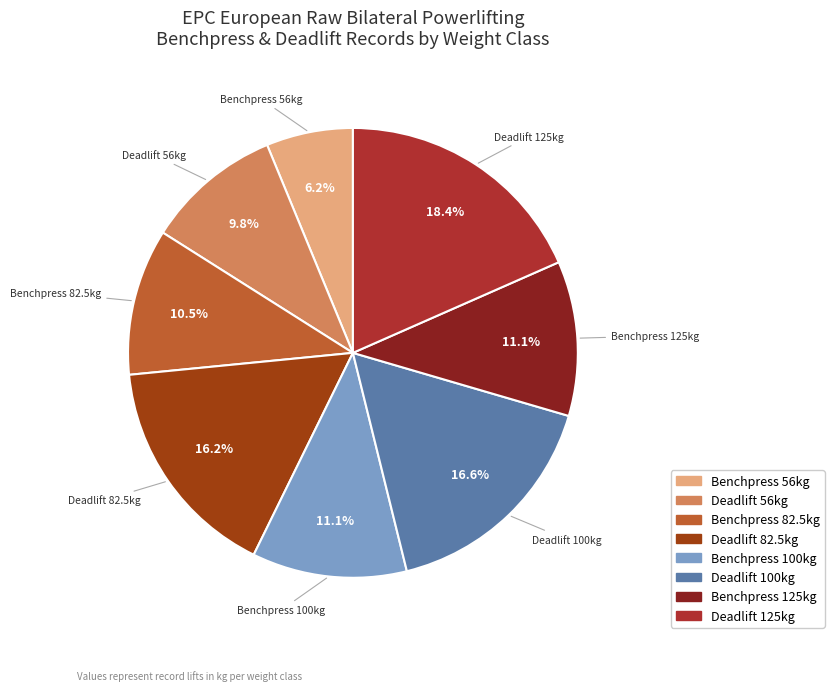

Between Benchpress 125kg and Deadlift 56kg, which is larger?

Benchpress 125kg